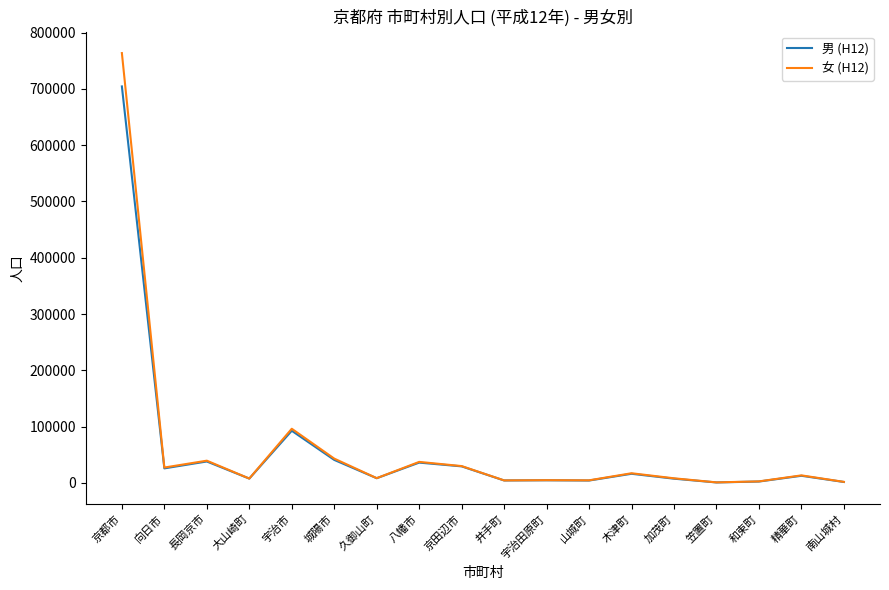

The value of 男 (H12) at 京田辺市 is 29534. True or false?

True